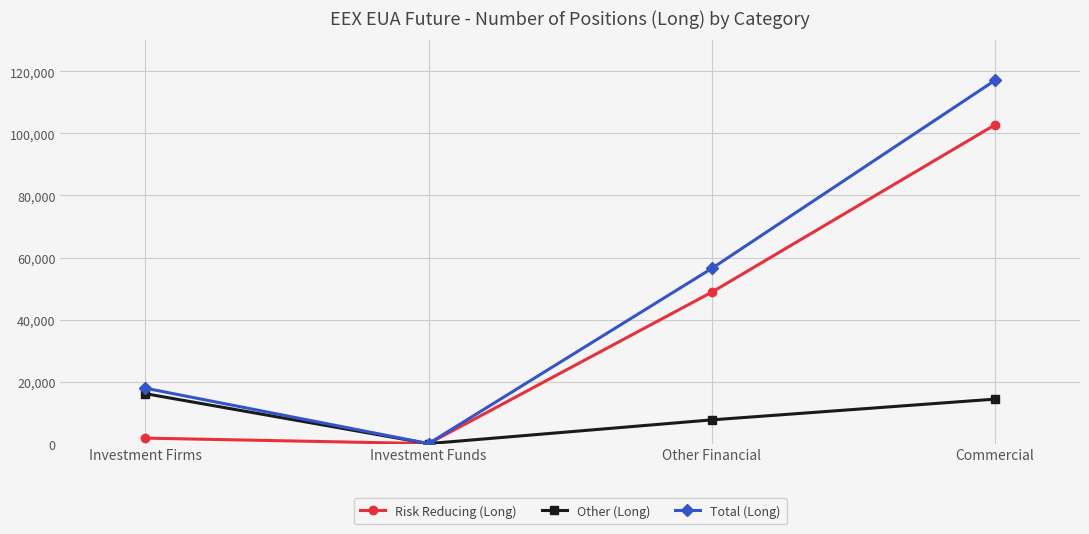

List the labels in order of Total (Long) value, smallest first.

Investment Funds, Investment Firms, Other Financial, Commercial